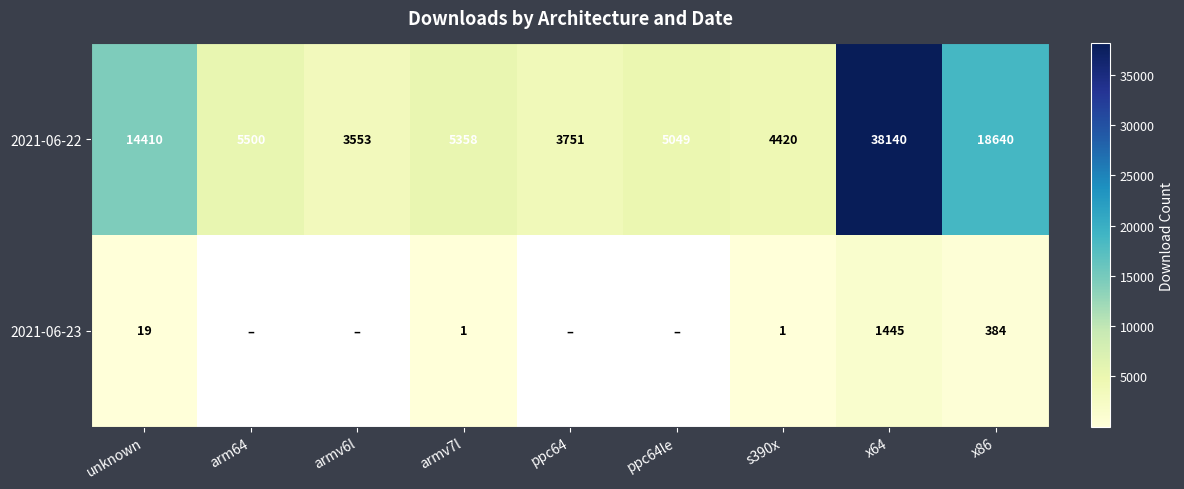

What is the difference between the 2021-06-22 values at s390x and arm64?

1080